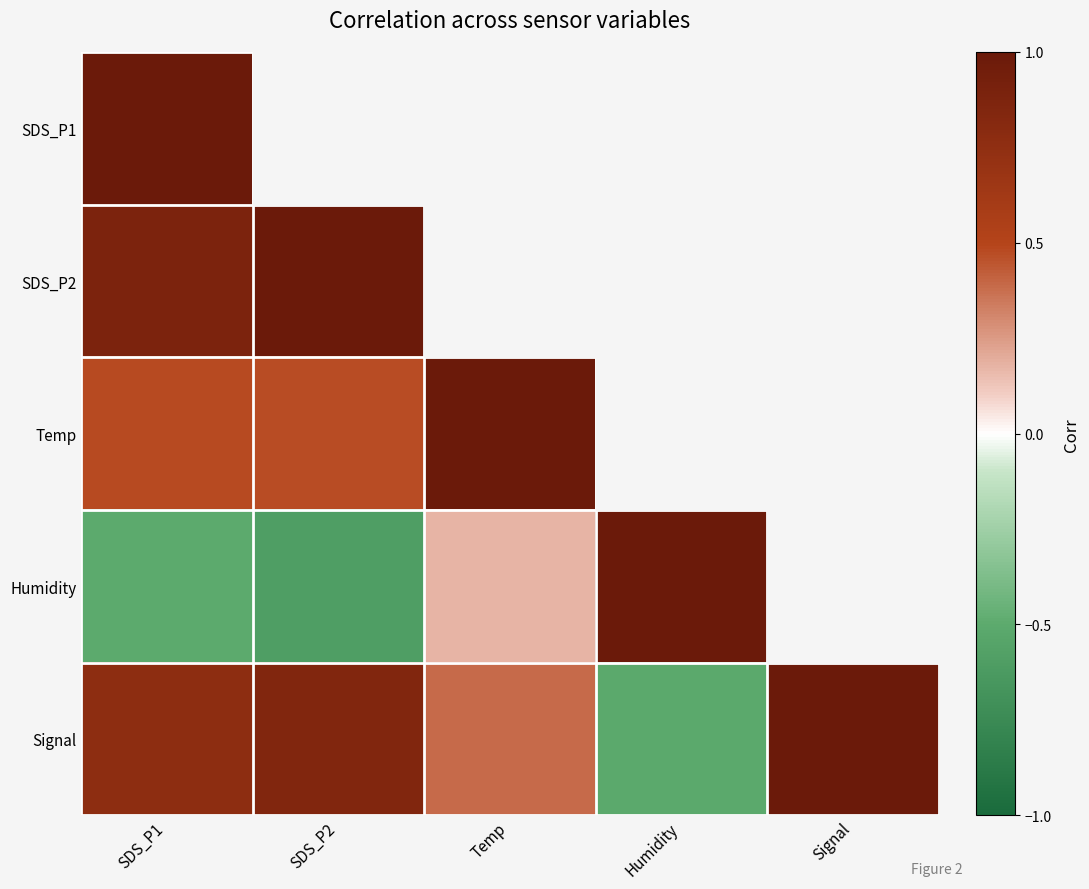

What is the spread (max minus min) of values at Signal?

1.5